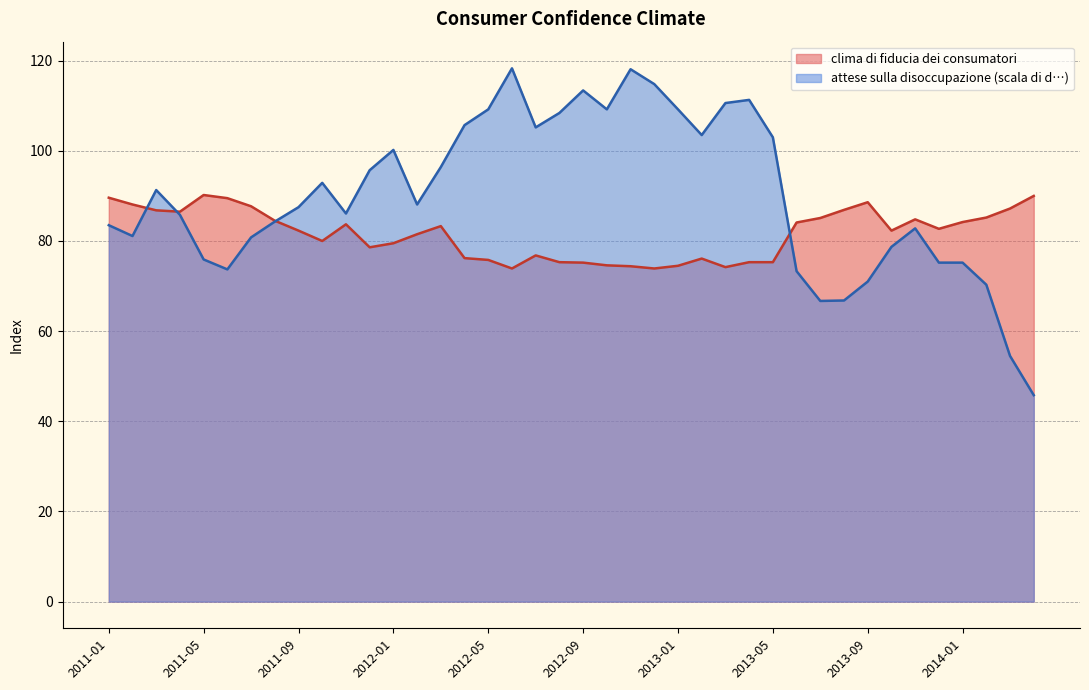

What is the difference between the clima di fiducia dei consumatori values at 2013-02 and 2011-05?

14.1